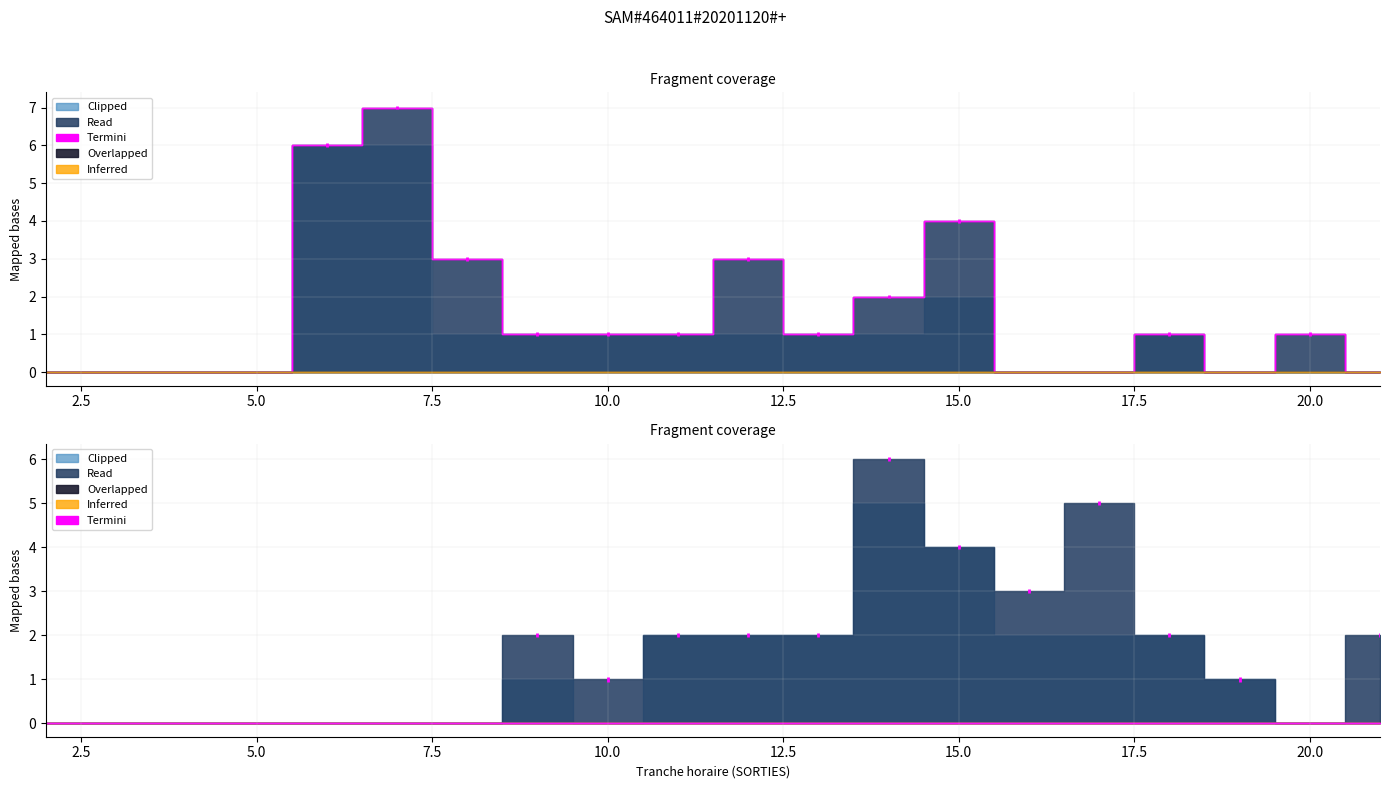

At how many categories does at least one series exceed 0?

16